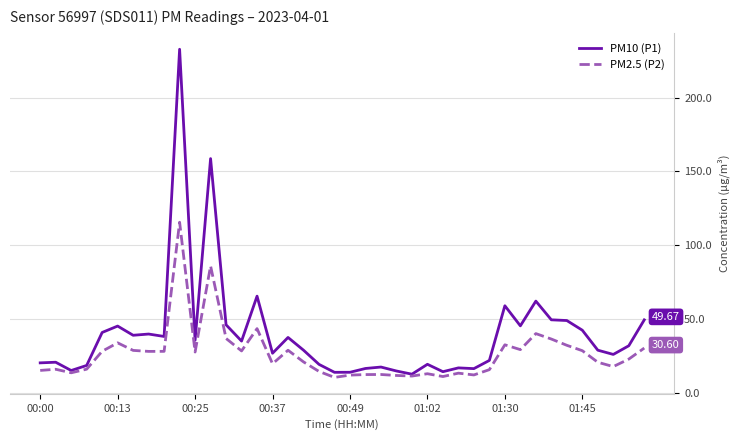

Which series has the largest total across all categories?

PM10 (P1)